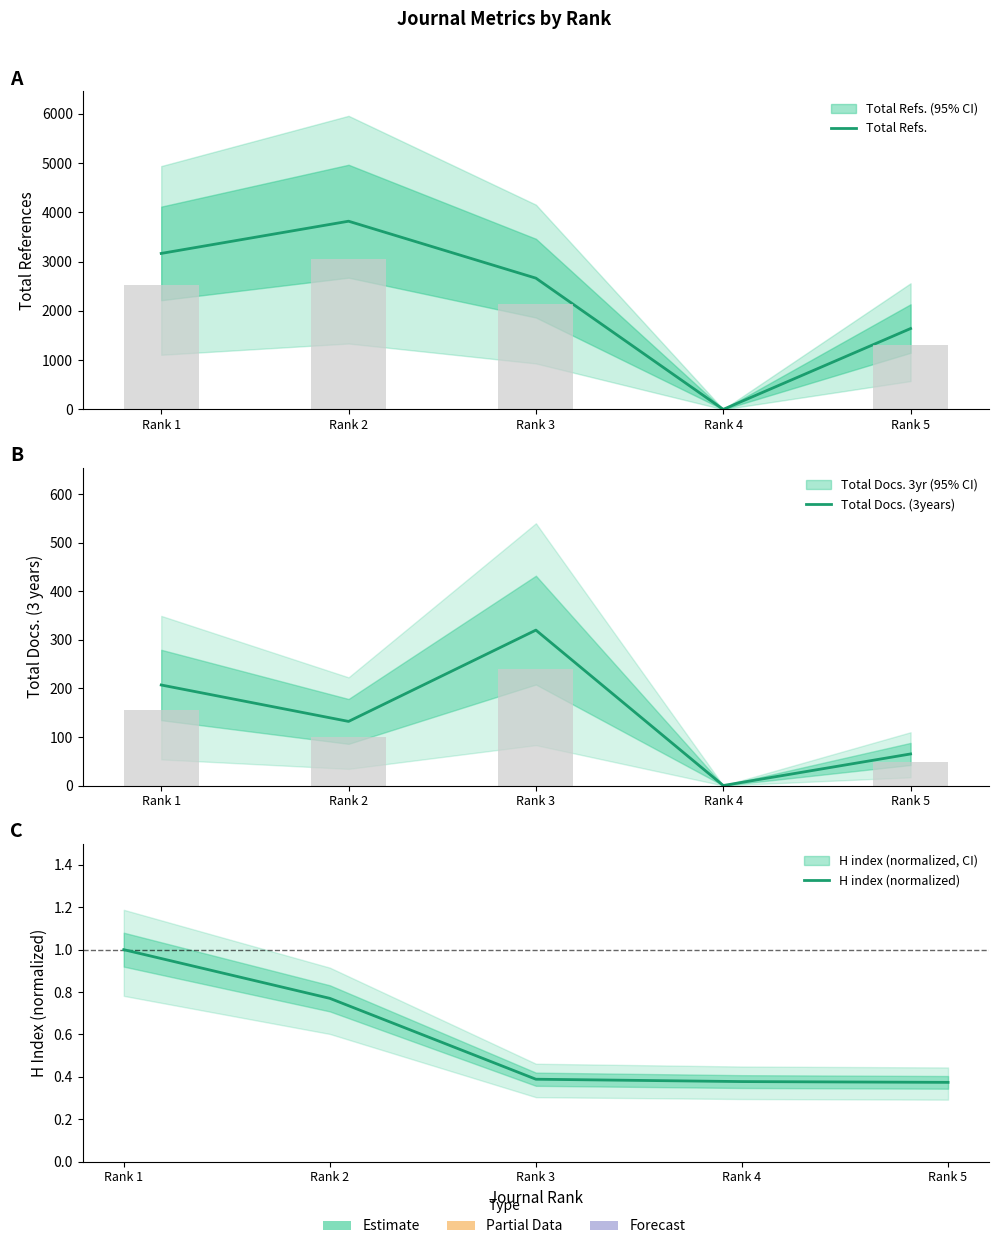

At which label does Total Docs. (3years) first exceed 132?

Rank 1